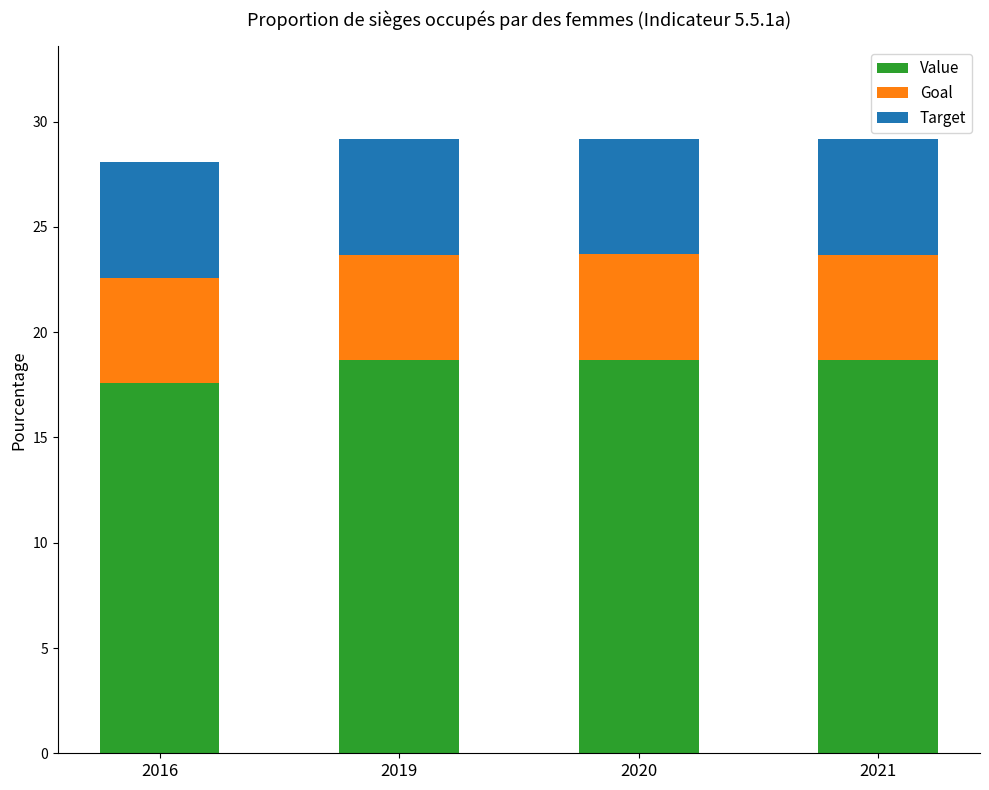

What is the total value across all series at 2016?

28.1